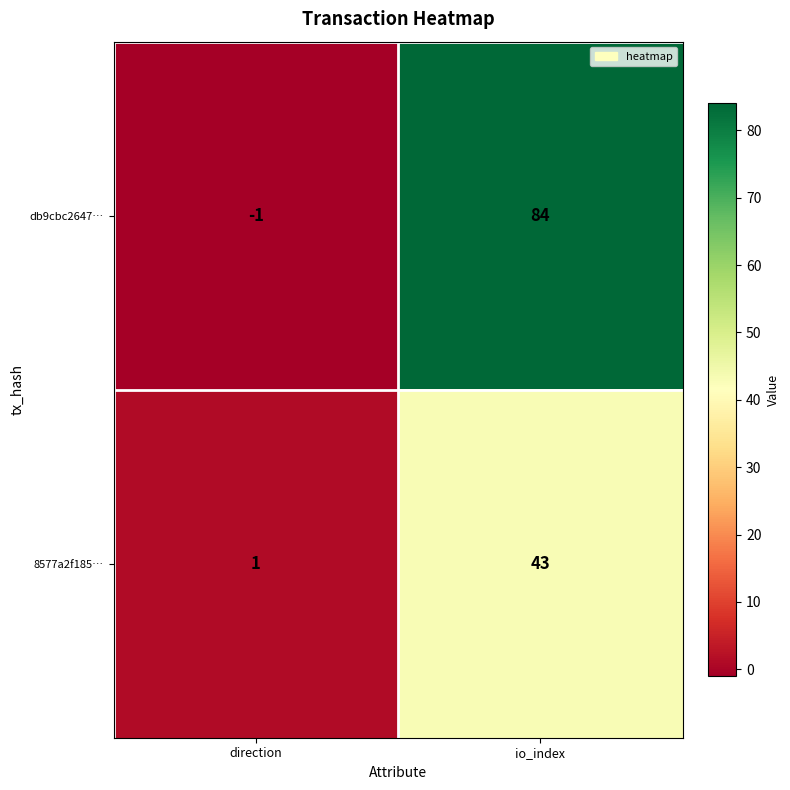

What is the spread (max minus min) of values at direction?

2